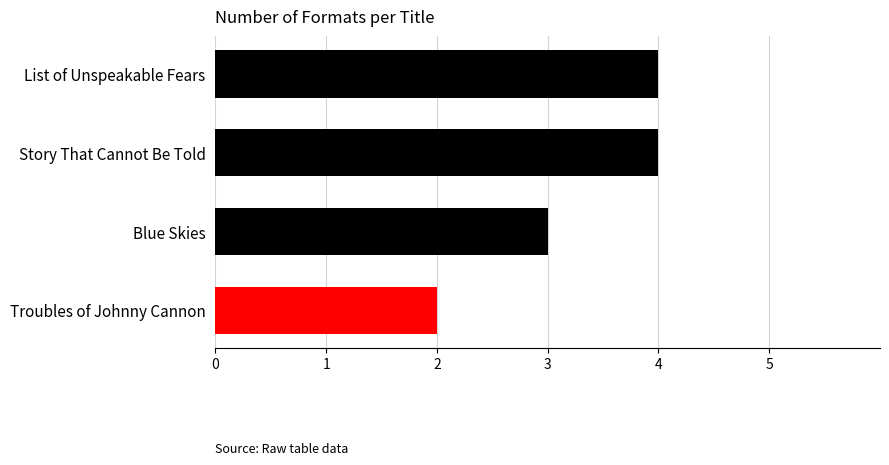

Is it true that the value at Troubles of Johnny Cannon is 2?

True